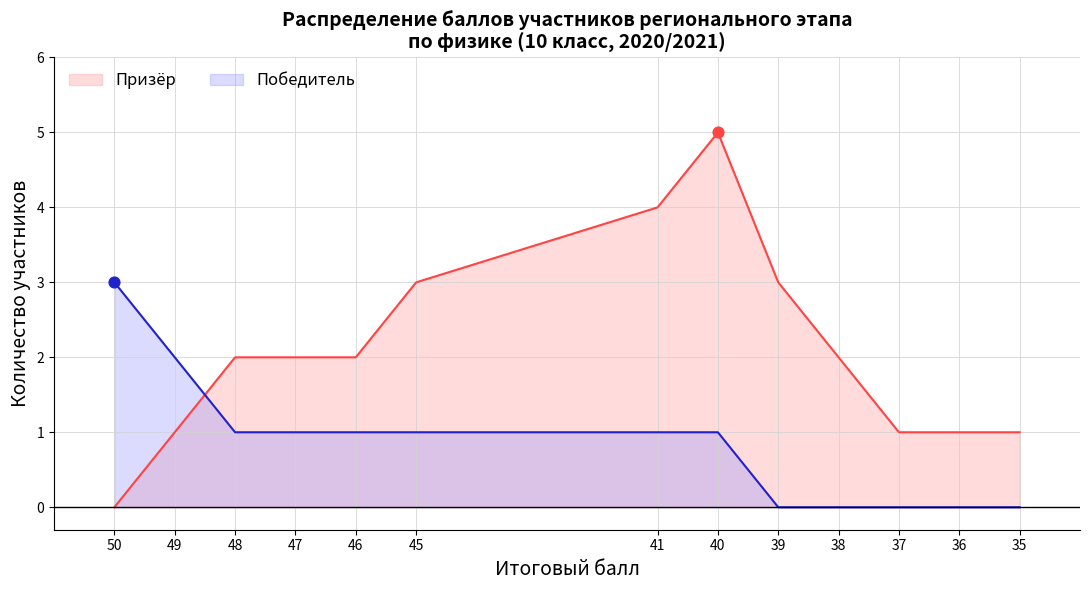

At which category is the sum across all series the highest?

40